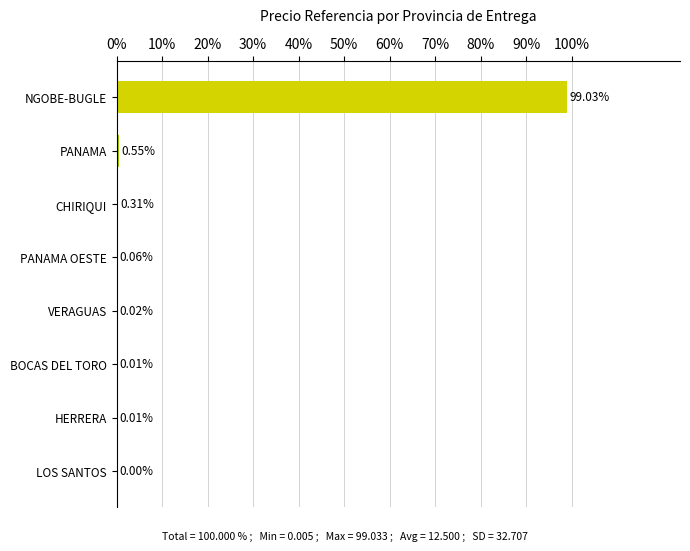

Between LOS SANTOS and NGOBE-BUGLE, which is larger?

NGOBE-BUGLE